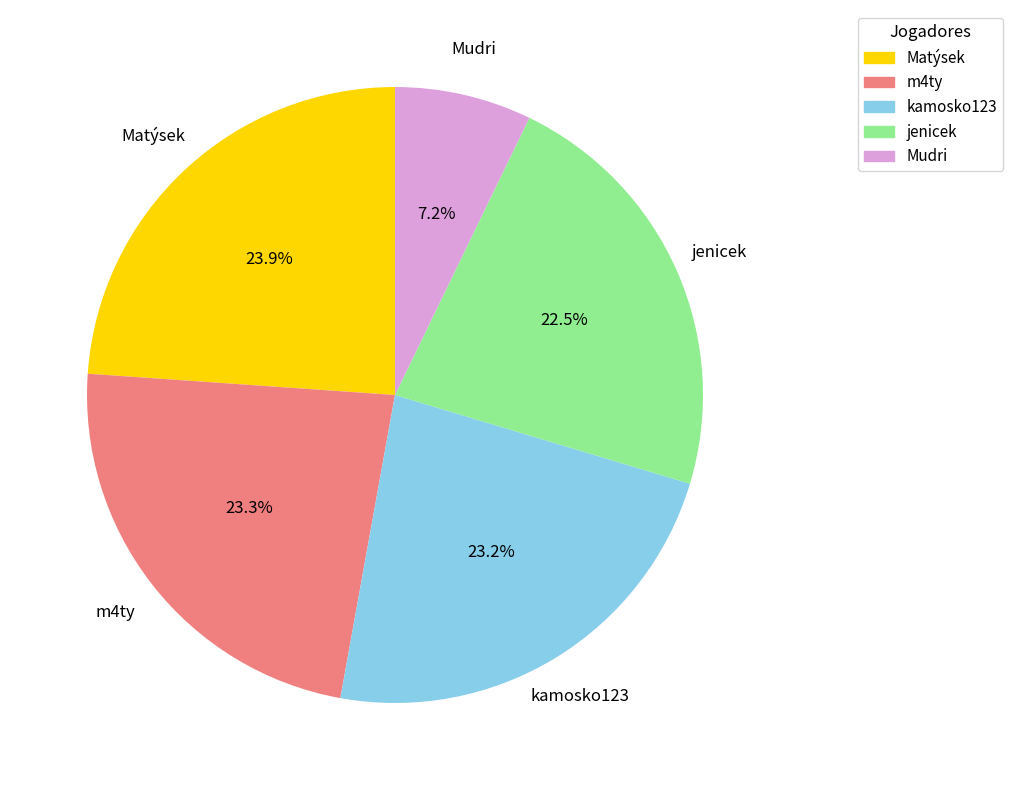

What is the largest slice in the pie chart?

Matýsek